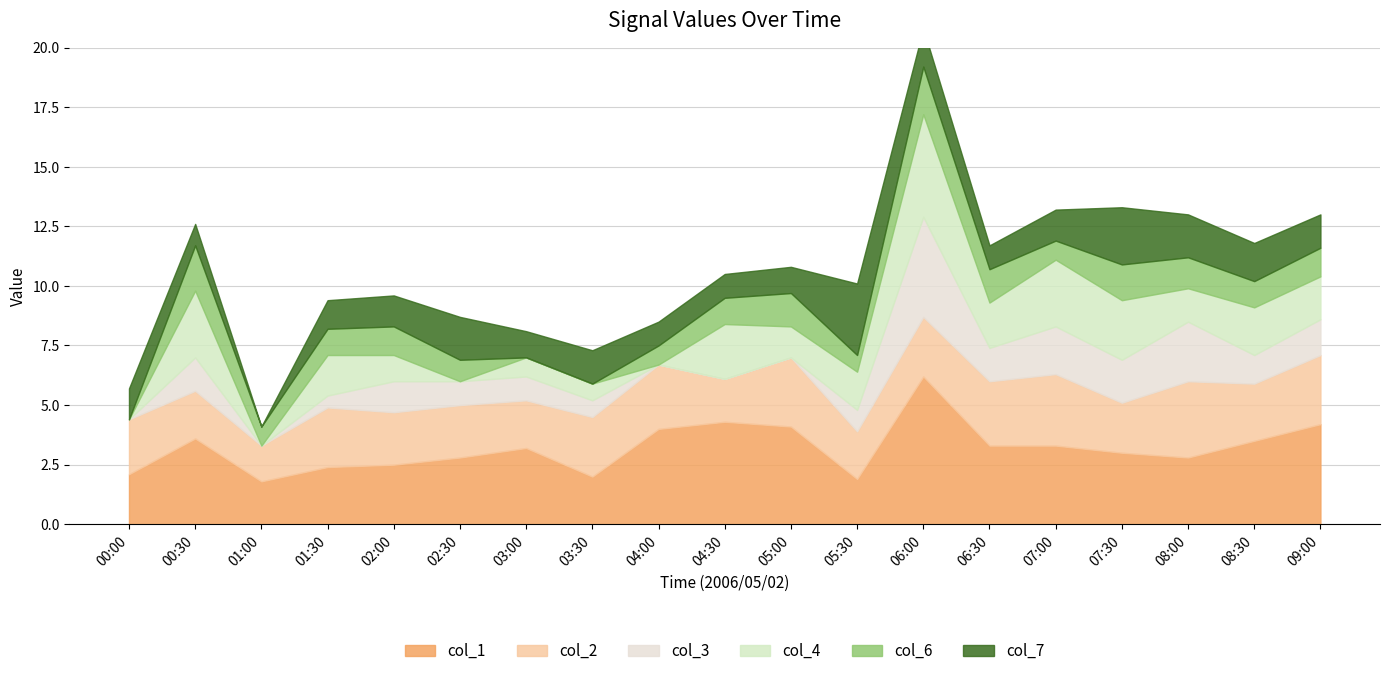

Which series has the widest spread of values?

col_3